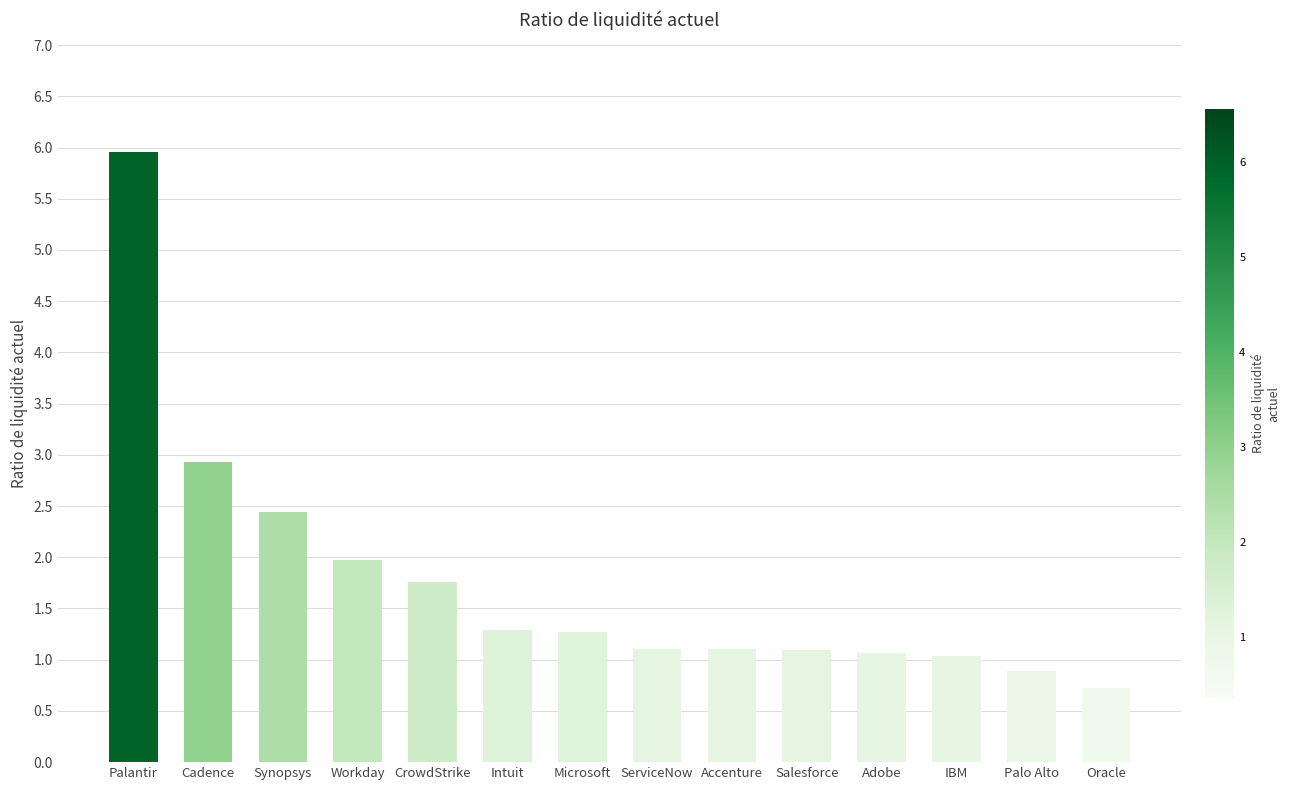

What value does the data have at CrowdStrike?

1.8